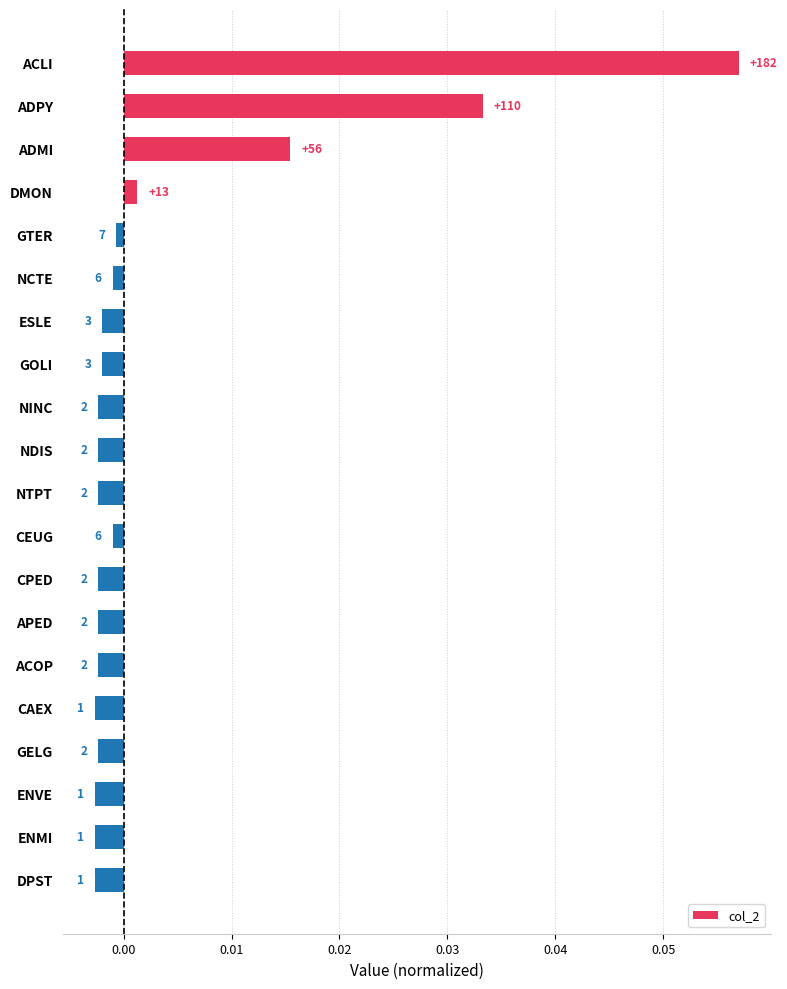

How many negative values are there?

16